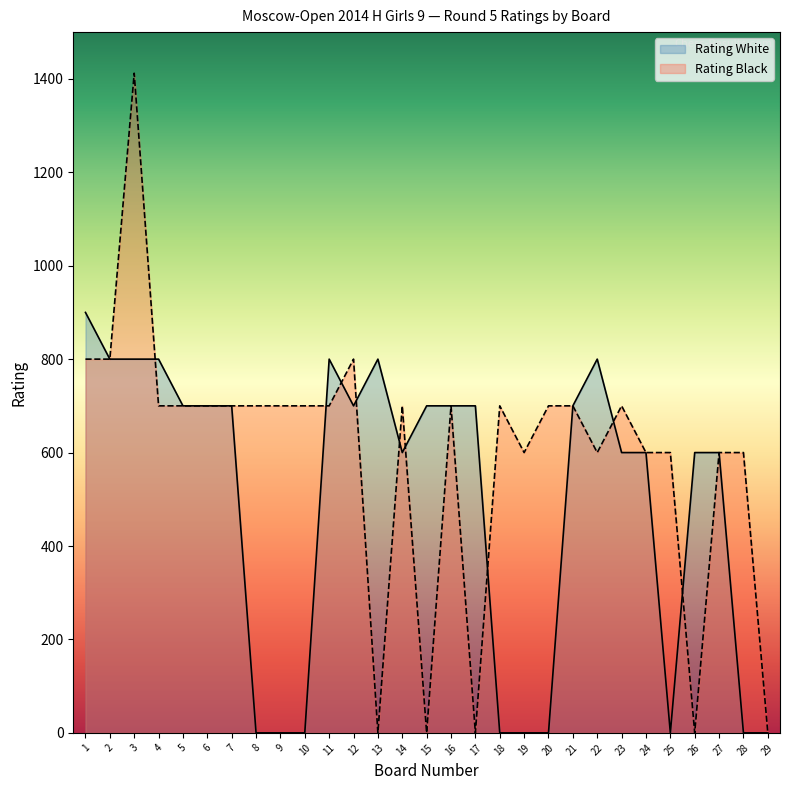

What is the difference between the Rating Black values at 16 and 28?

100